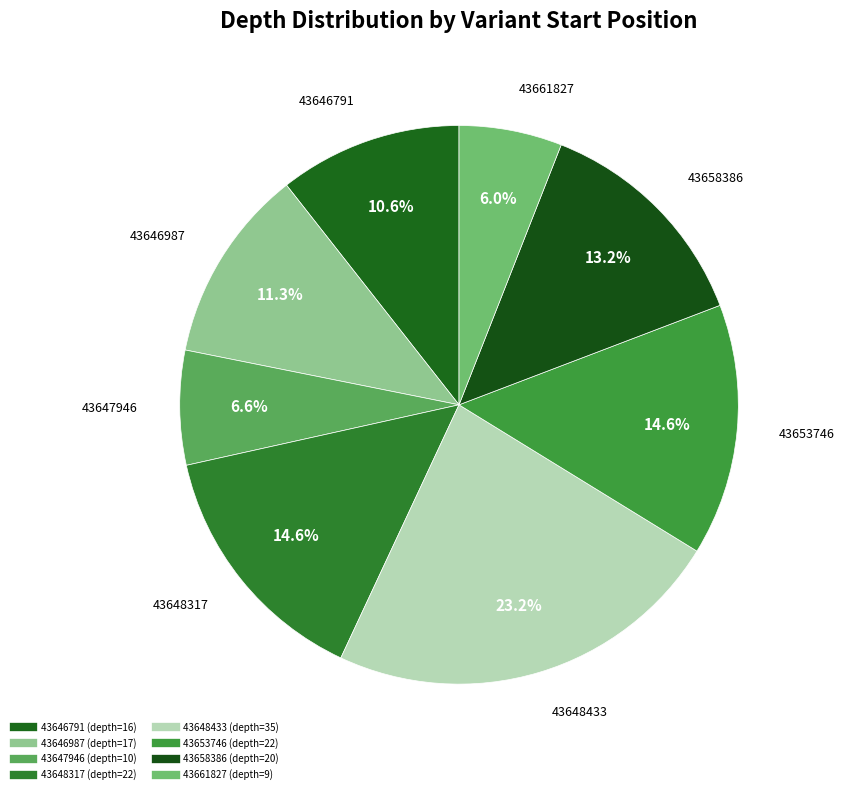

How many segments does this pie chart have?

8